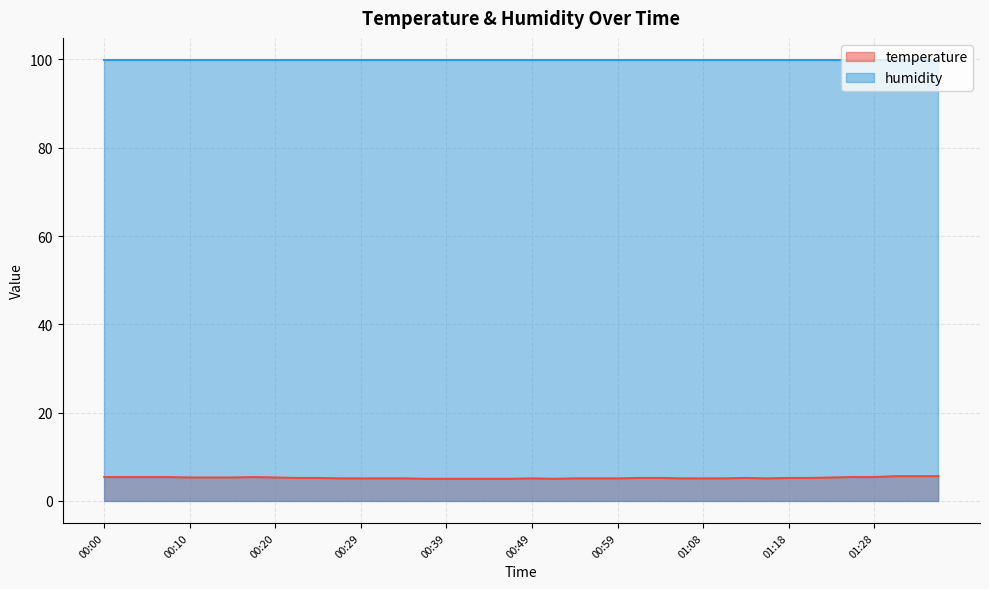

True or false: the data shows 5.1 at 00:56.

True